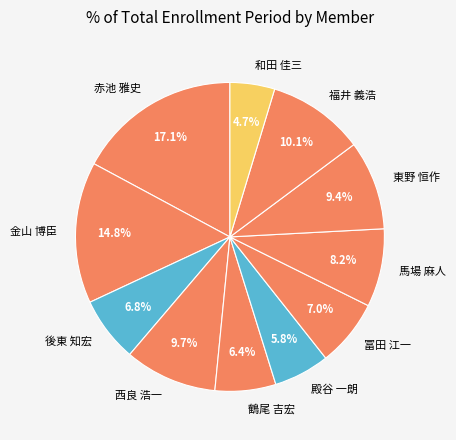

To the nearest percent, what portion does 馬場 麻人 represent?

8%